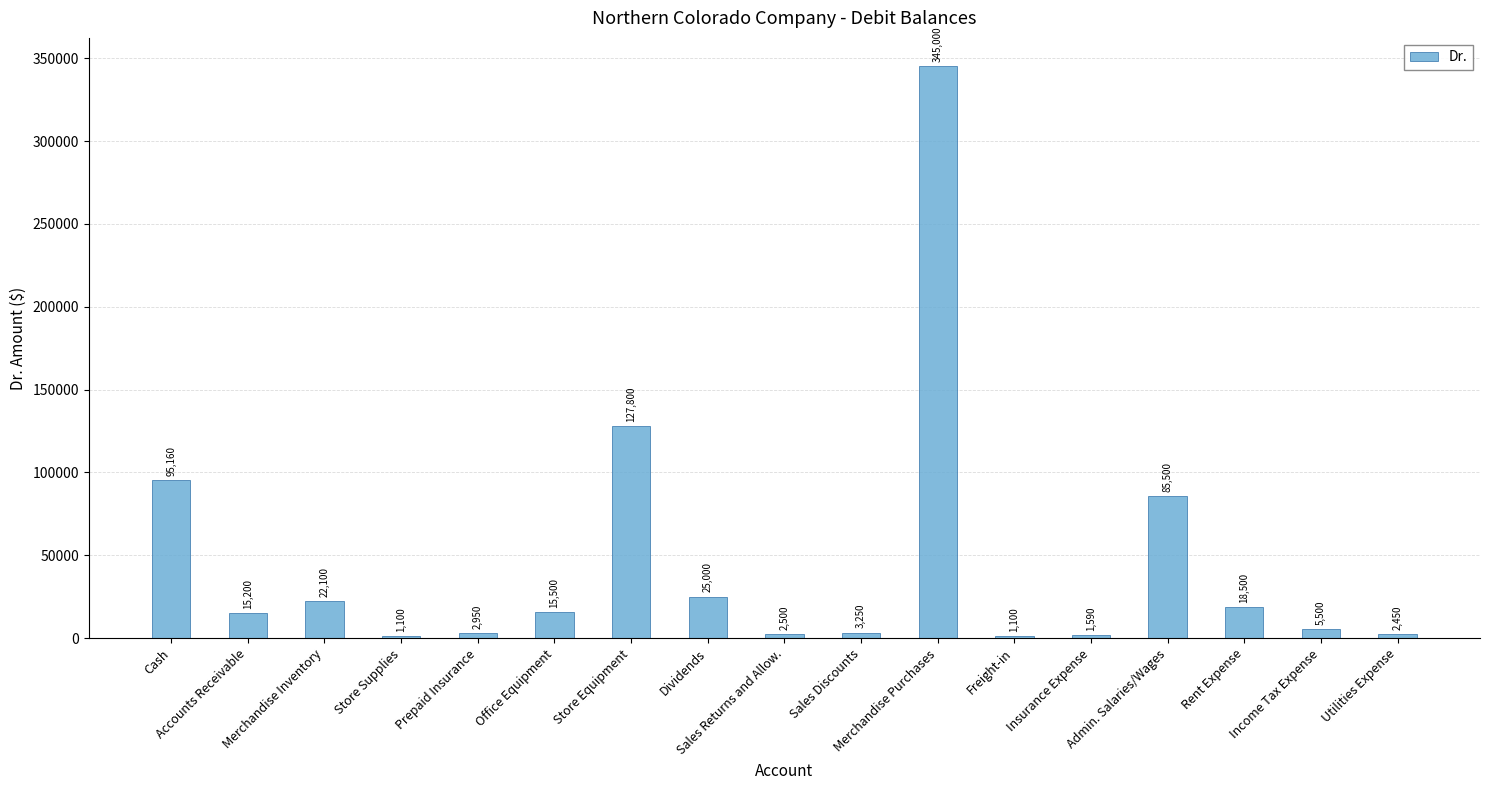

What is the change in value from Office Equipment to Rent Expense?

+3000